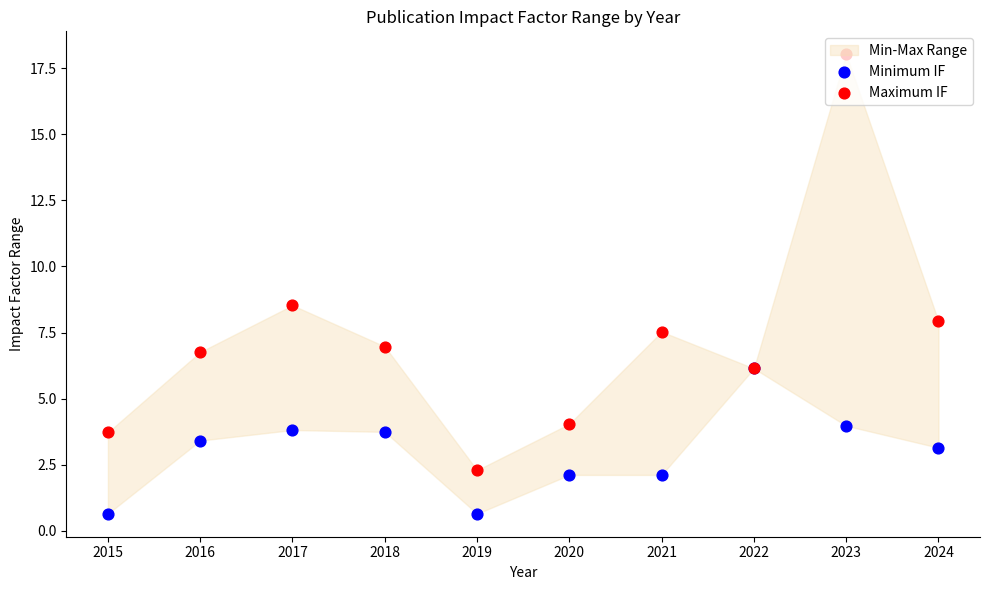

At how many categories does at least one series exceed 11?

1